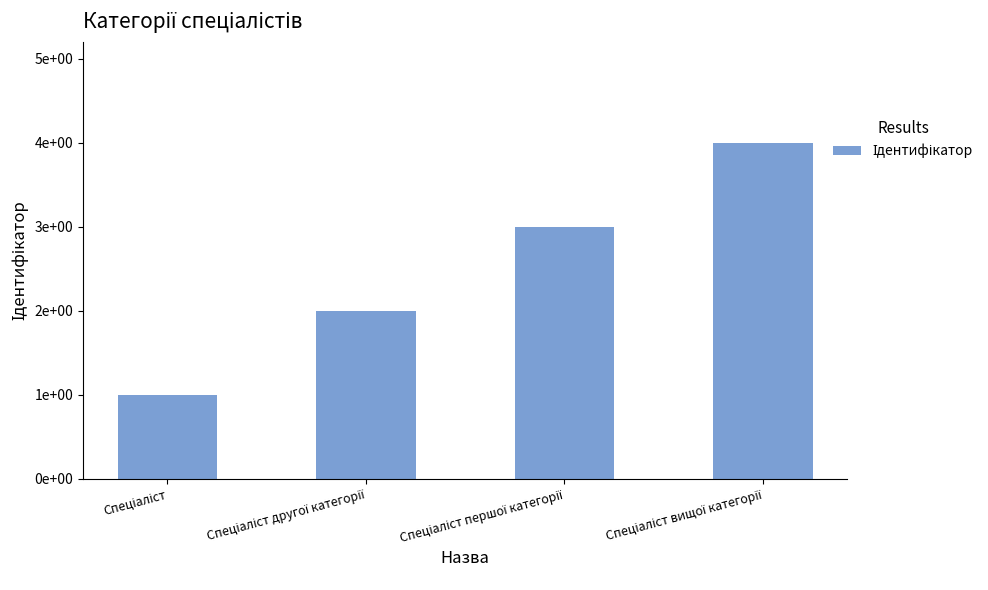

Are the bars horizontal?

No